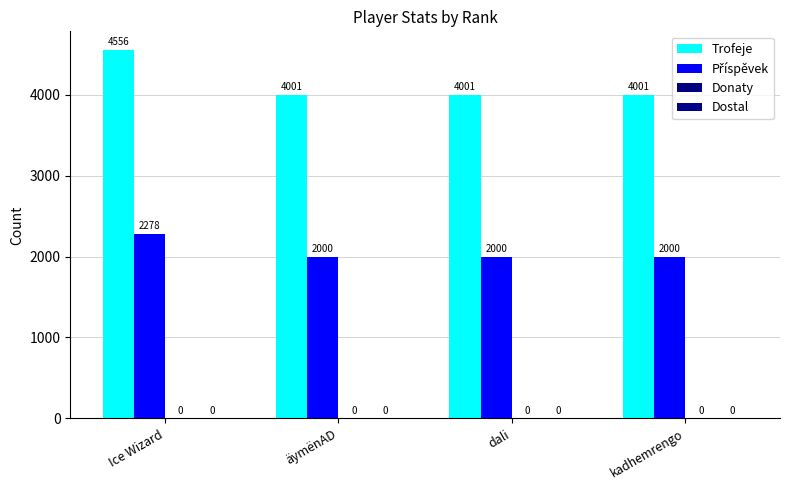

What is the maximum value shown in the chart?

4556